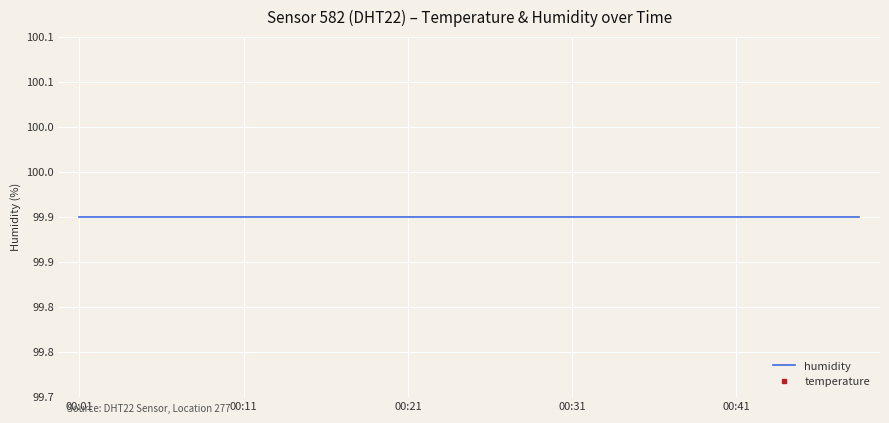

Rank the series by their average value, from highest to lowest.

humidity, temperature